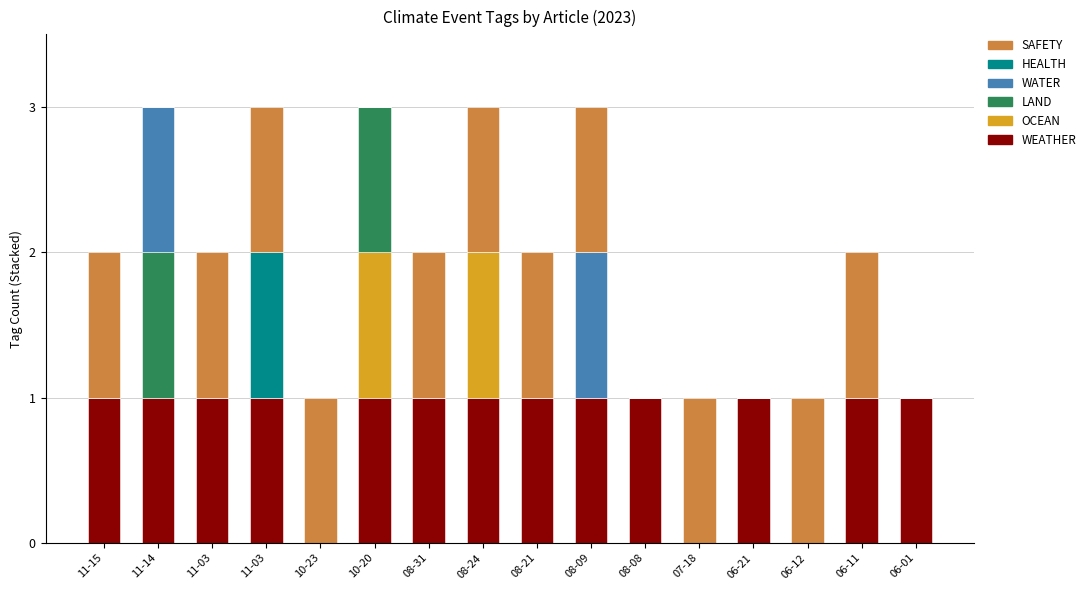

How many series are shown in this chart?

6